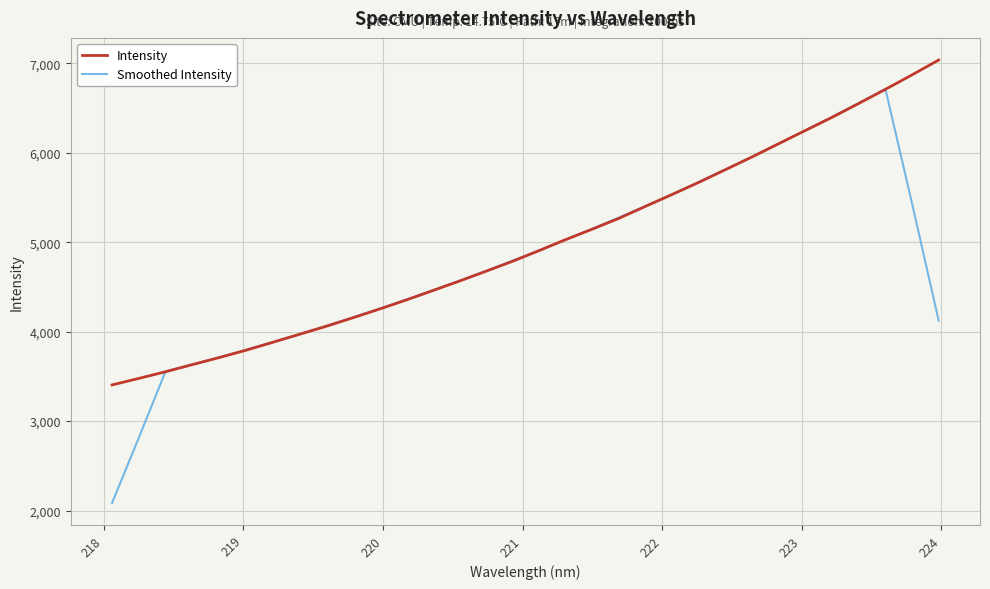

How many lines are shown in the chart?

2